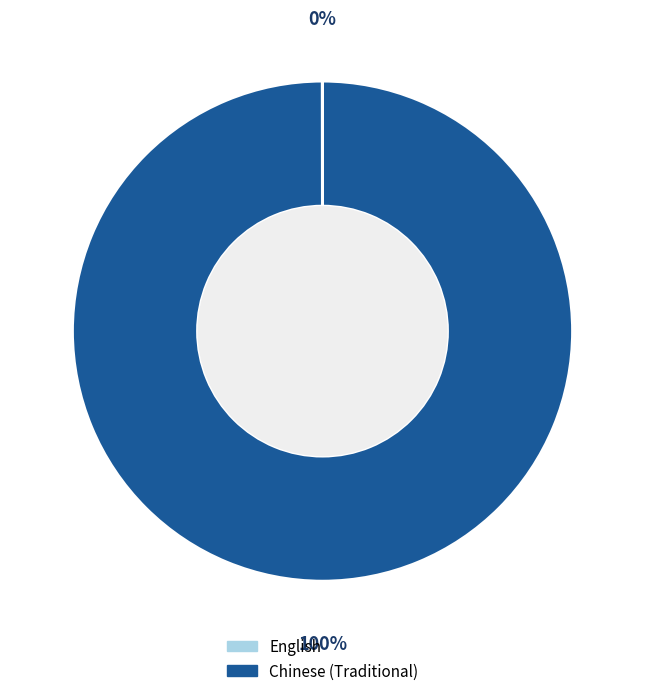

Which category accounts for the majority?

Chinese (Traditional)